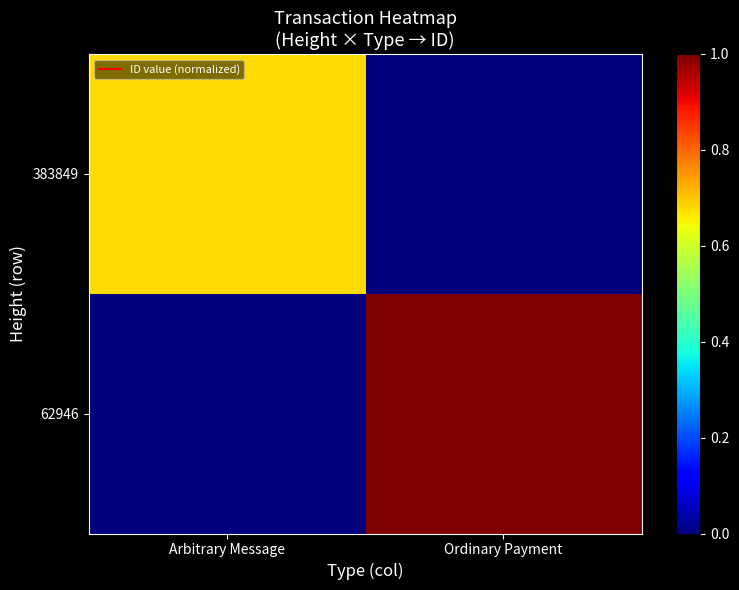

At which category is the sum across all series the highest?

Ordinary Payment